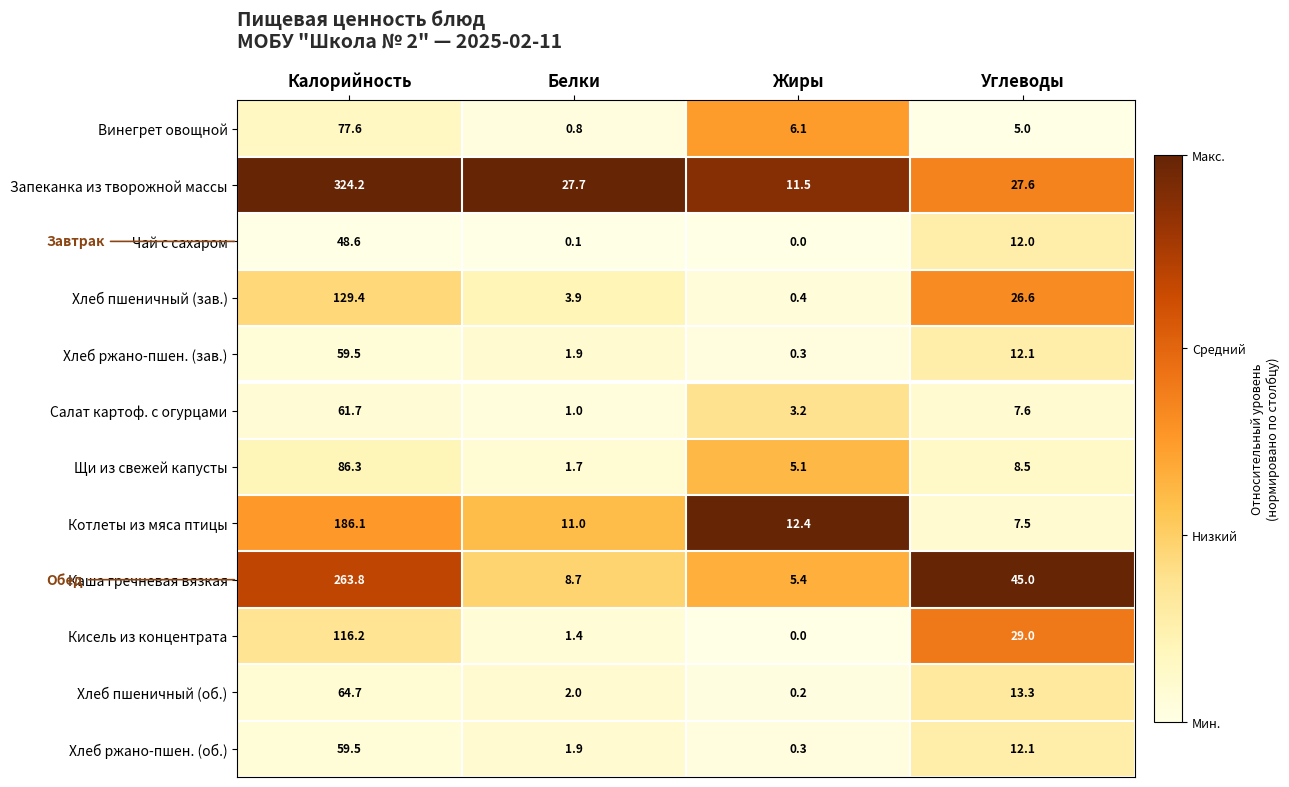

Read the Хлеб пшеничный (зав.) value at Углеводы.

26.6